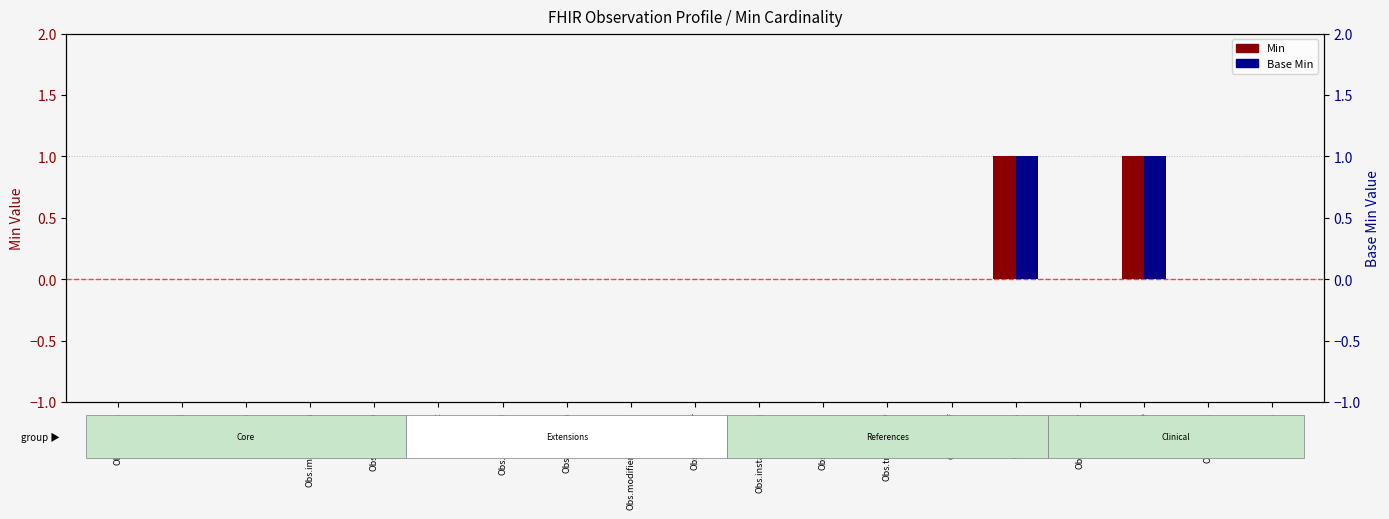

Rank the categories by Min value from lowest to highest.

Observation, Obs.id, Obs.meta, Obs.implicitRules, Obs.language, Obs.text, Obs.contained, Obs.extension, Obs.modifierExtension, Obs.identifier, Obs.instantiates[x], Obs.basedOn, Obs.triggeredBy, Obs.partOf, Obs.category, Obs.subject, Obs.focus, Obs.status, Obs.code